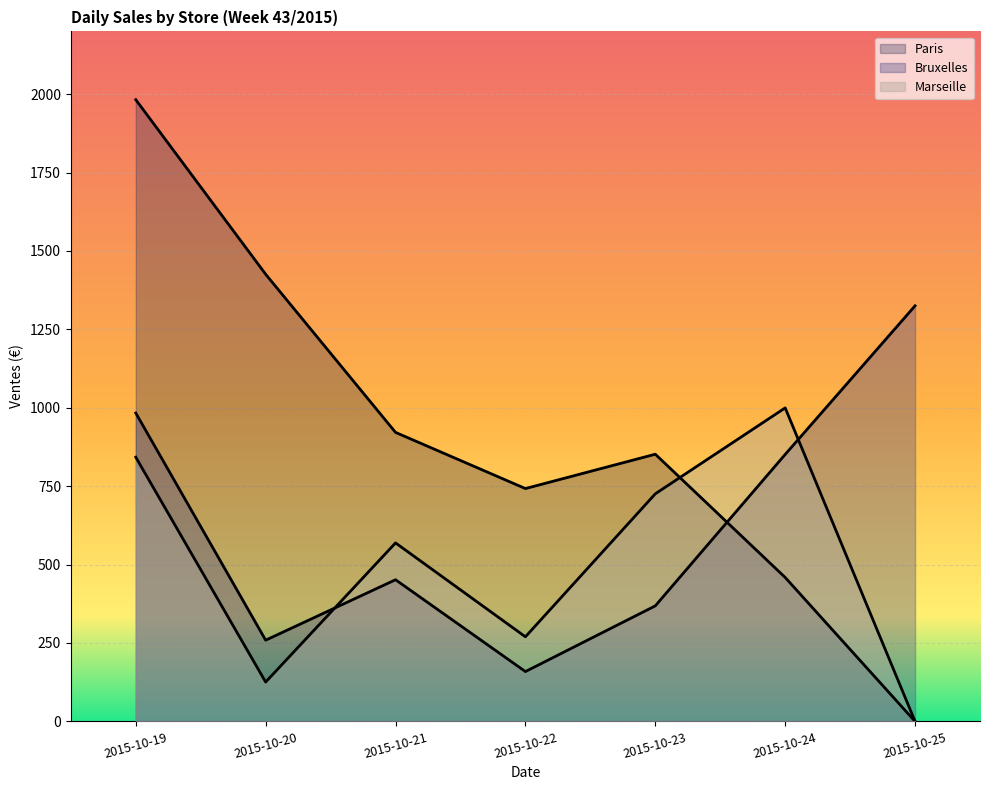

How many lines are shown in the chart?

3